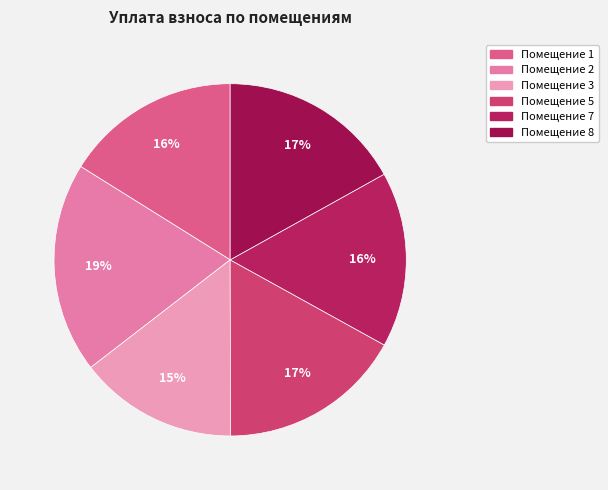

How many slices are in this pie chart?

6